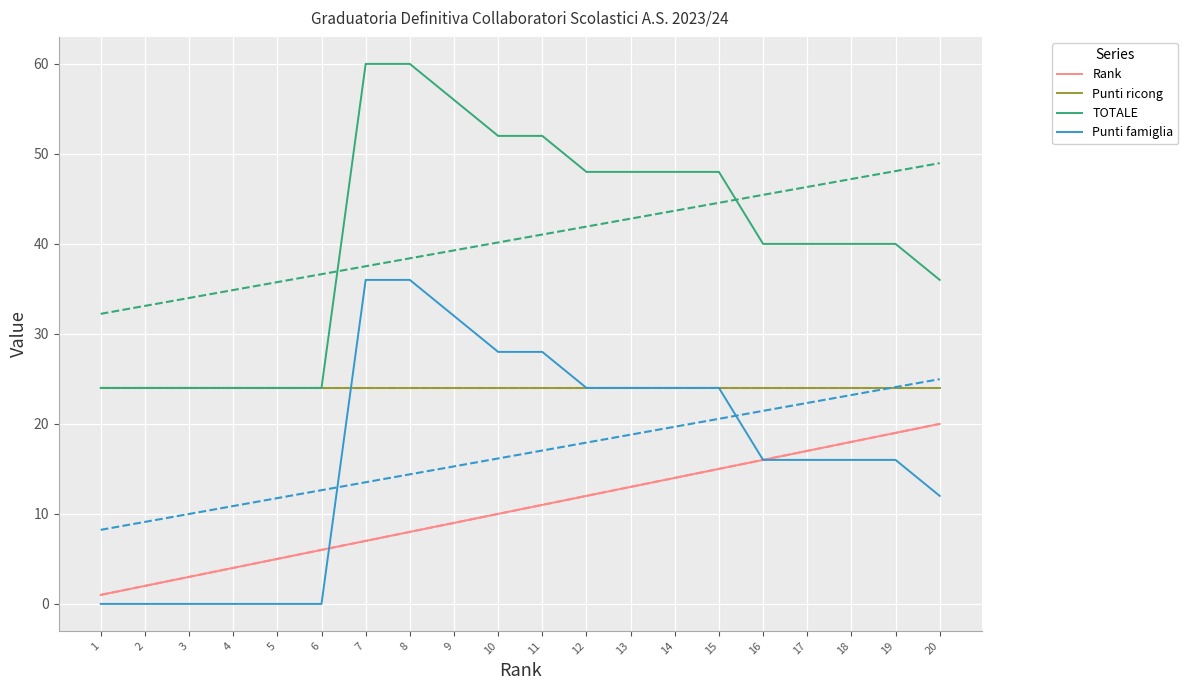

At which label does Punti ricong reach its minimum?

1